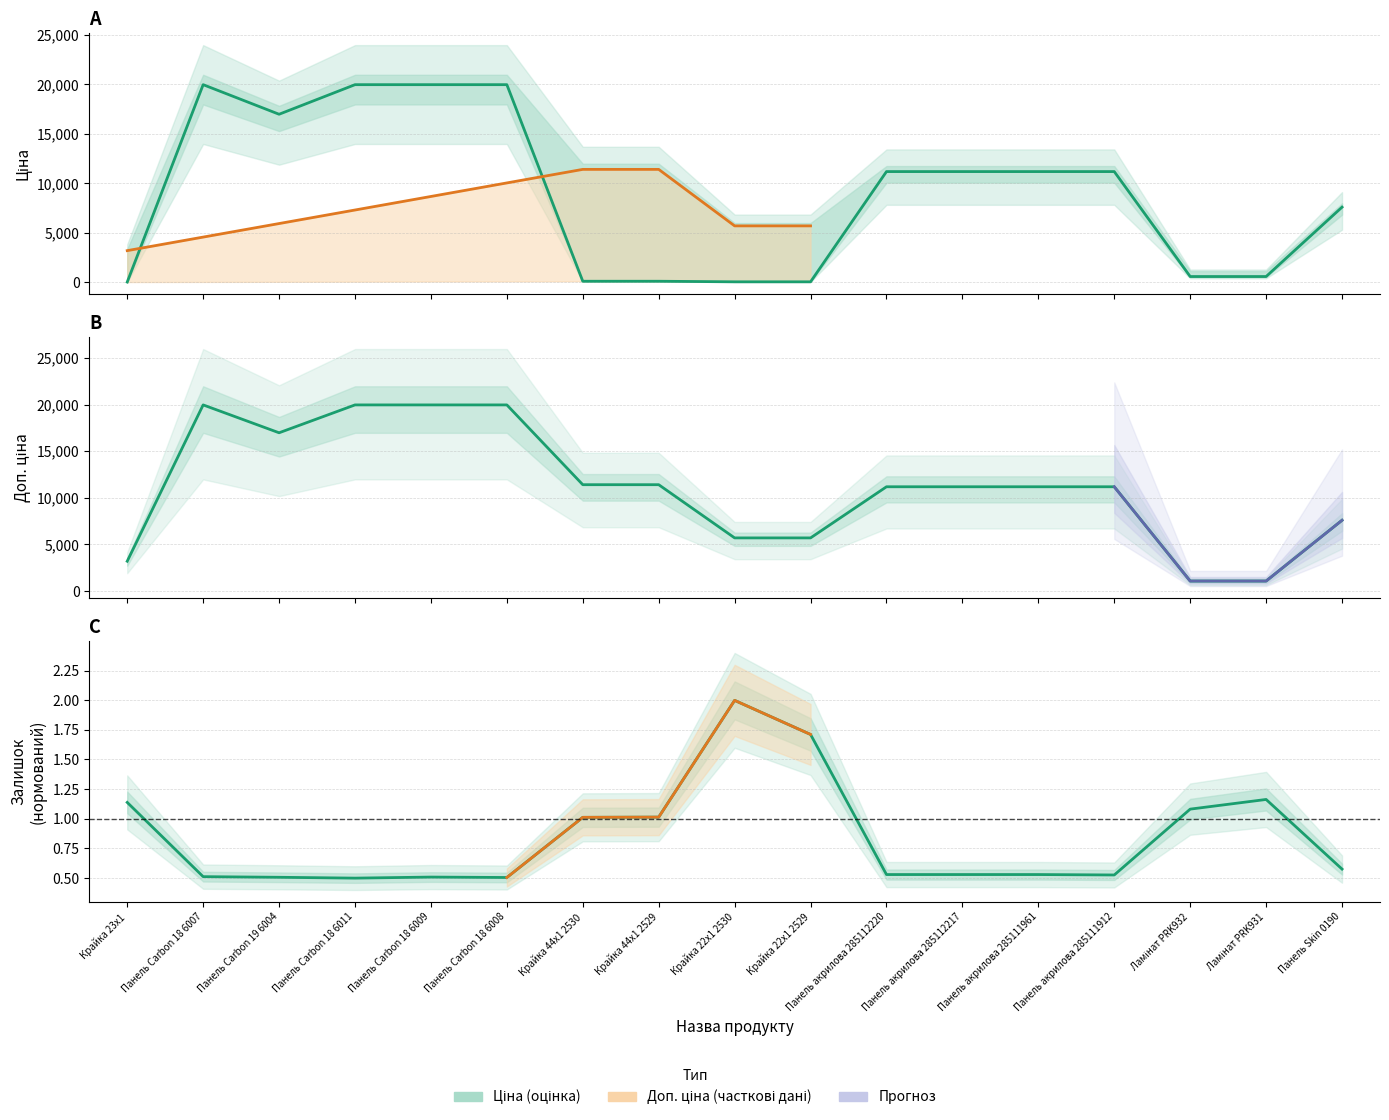

What is the label of the 16th point from the right?

Панель Carbon 18 6007